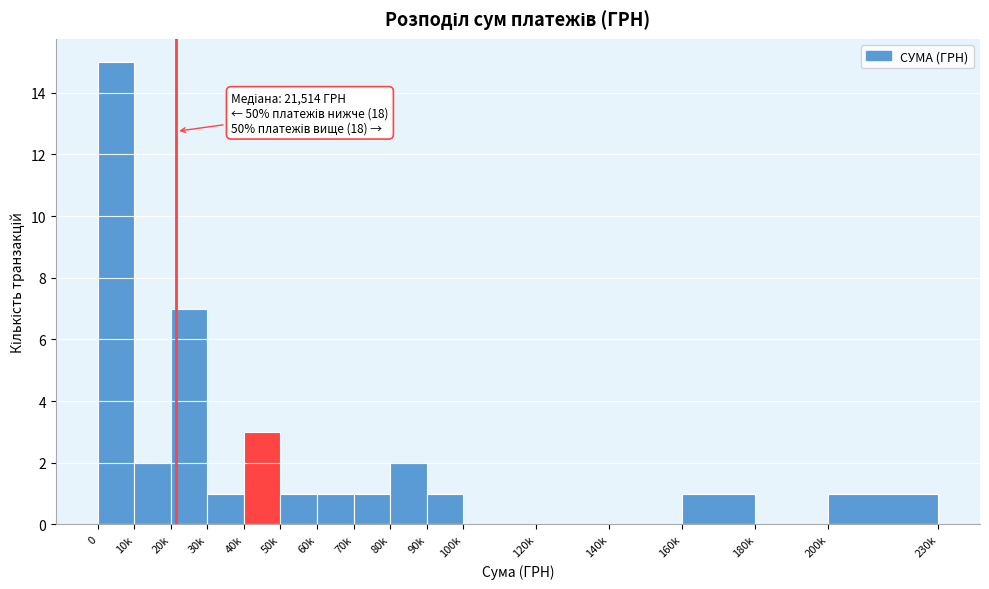

Reading left to right, extract all data points from this chart.

0=15	10k=2	20k=7	30k=1	40k=3	50k=1	60k=1	70k=1	80k=2	90k=1	100k=0	120k=0	140k=0	160k=1	180k=0	200k=1